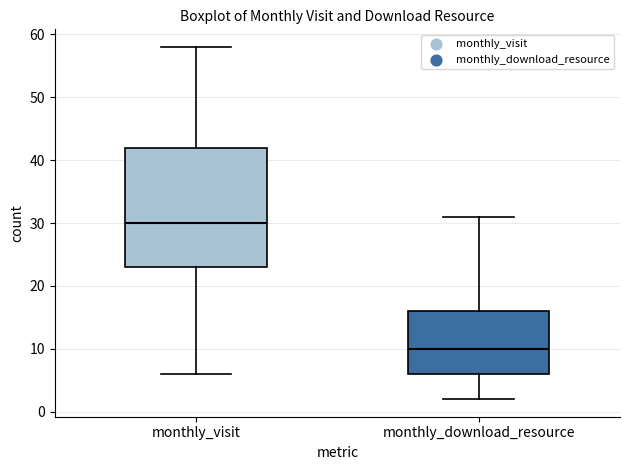

Which box is the tallest, from its lower edge to its upper edge?

monthly_visit